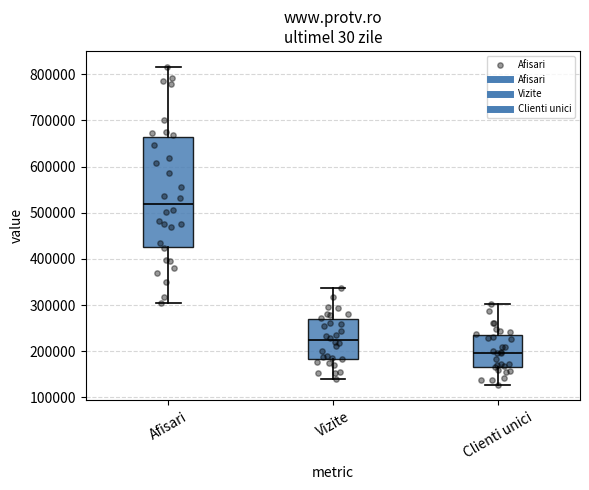

Which box's median line is the highest?

Afisari